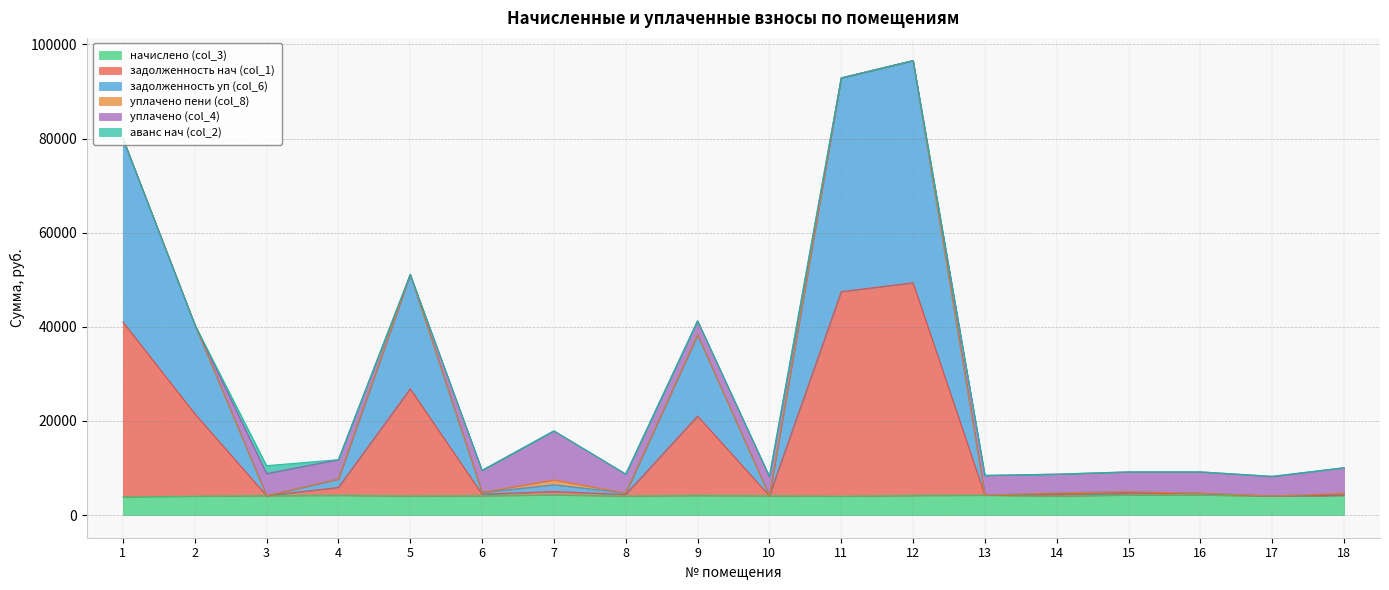

Does the chart have visible grid lines?

Yes